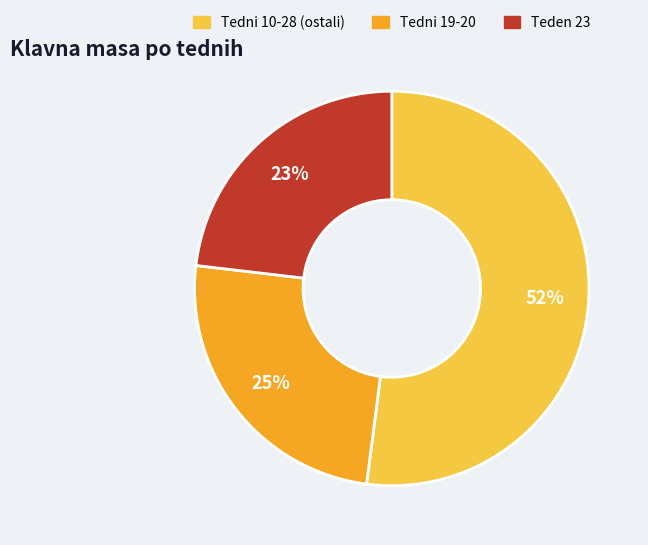

Does any single category account for the majority?

Yes